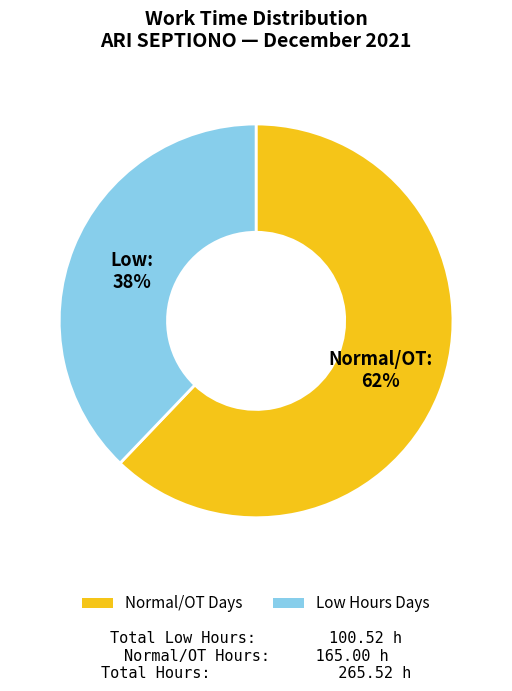

How many slices are in this pie chart?

2